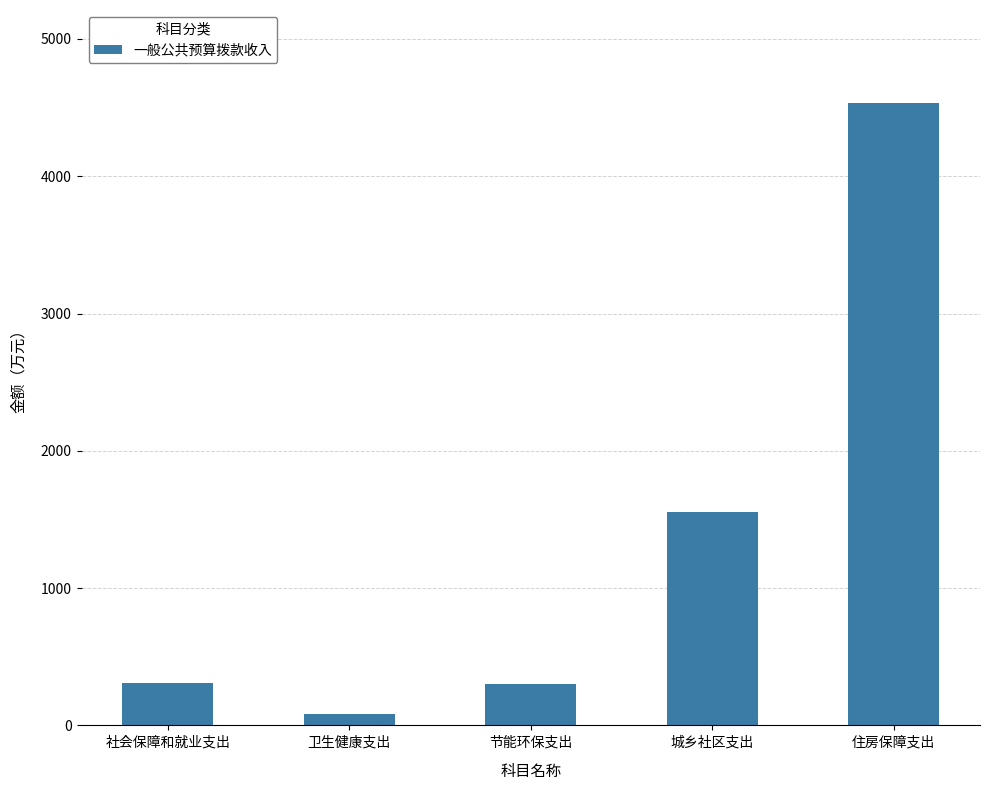

What is the change in value from 社会保障和就业支出 to 卫生健康支出?

-221.0